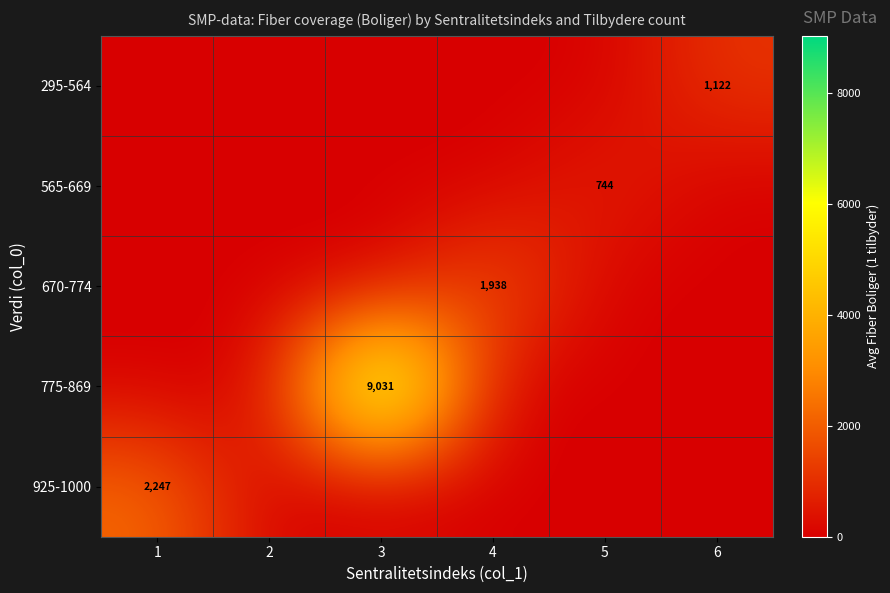

What is the difference between the highest and lowest values at 3?

9031.7